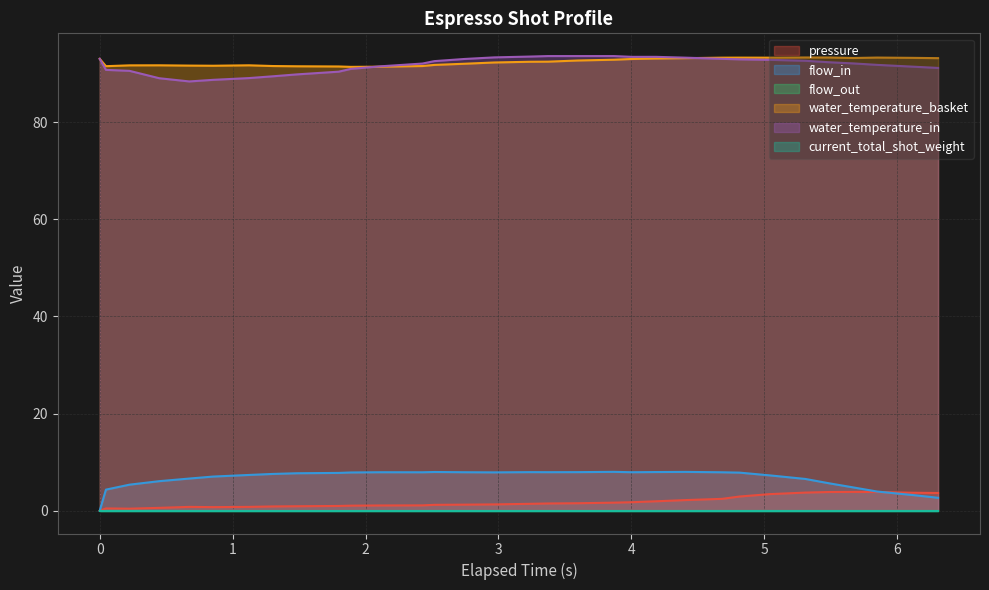

Where is water_temperature_in nearest to the value 90?

1.484